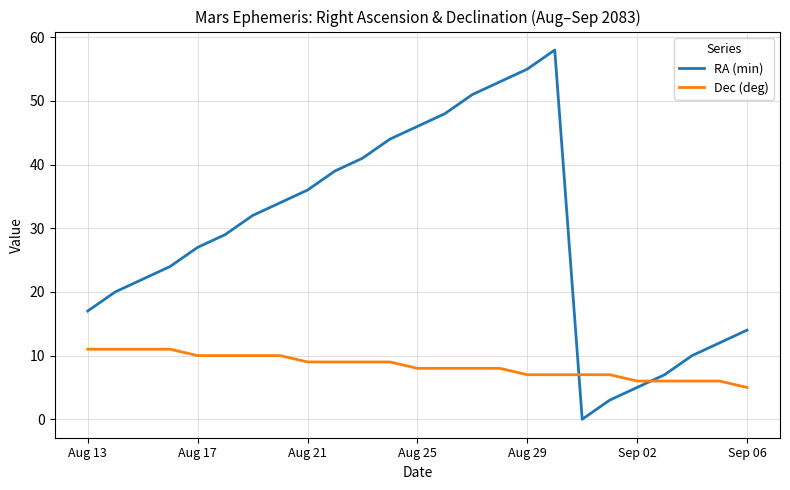

Which series has the largest total across all categories?

RA (min)